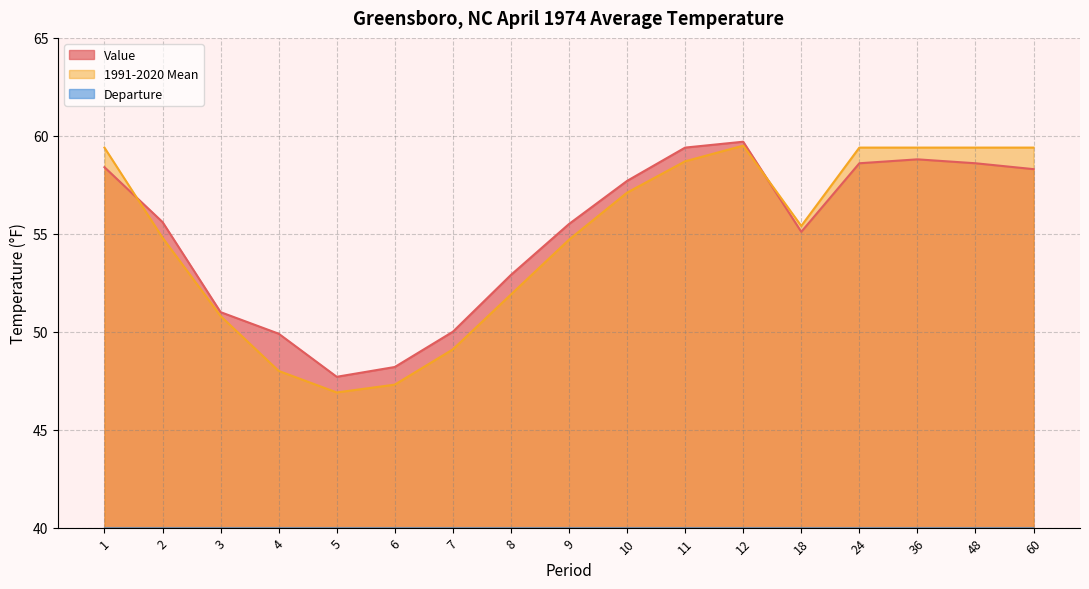

How many values in the 1991-2020 Mean series are below 55?

8